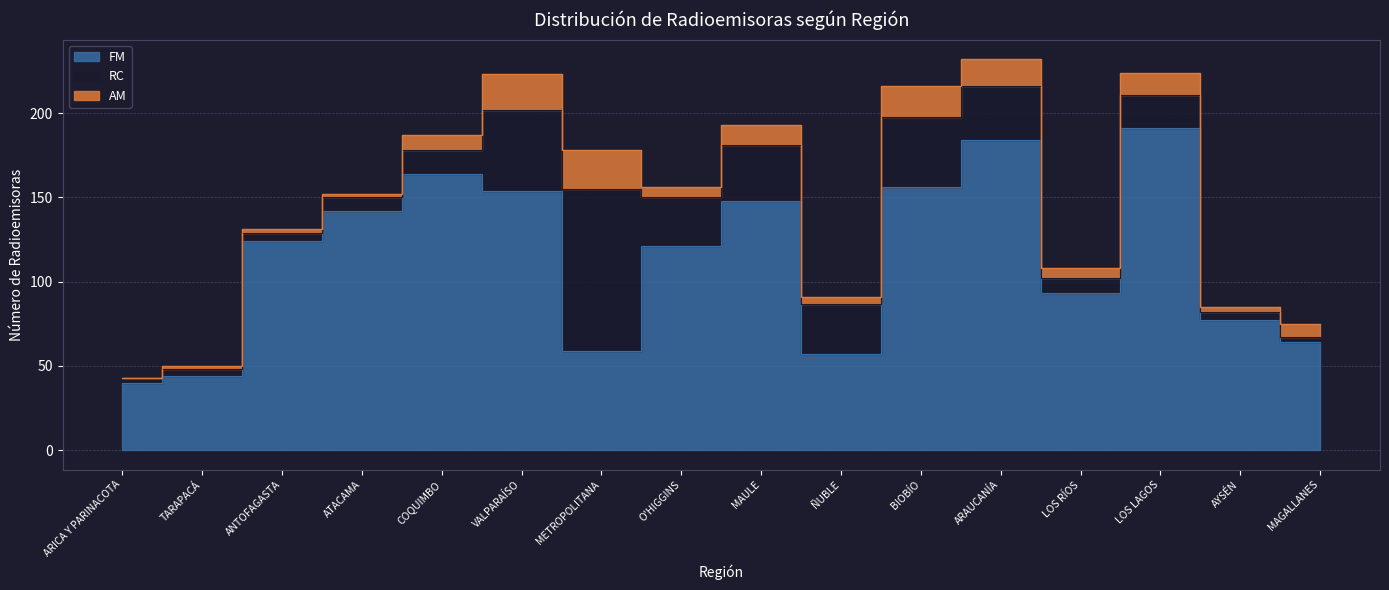

What value does the AM series have at METROPOLITANA, to the nearest 10?

20